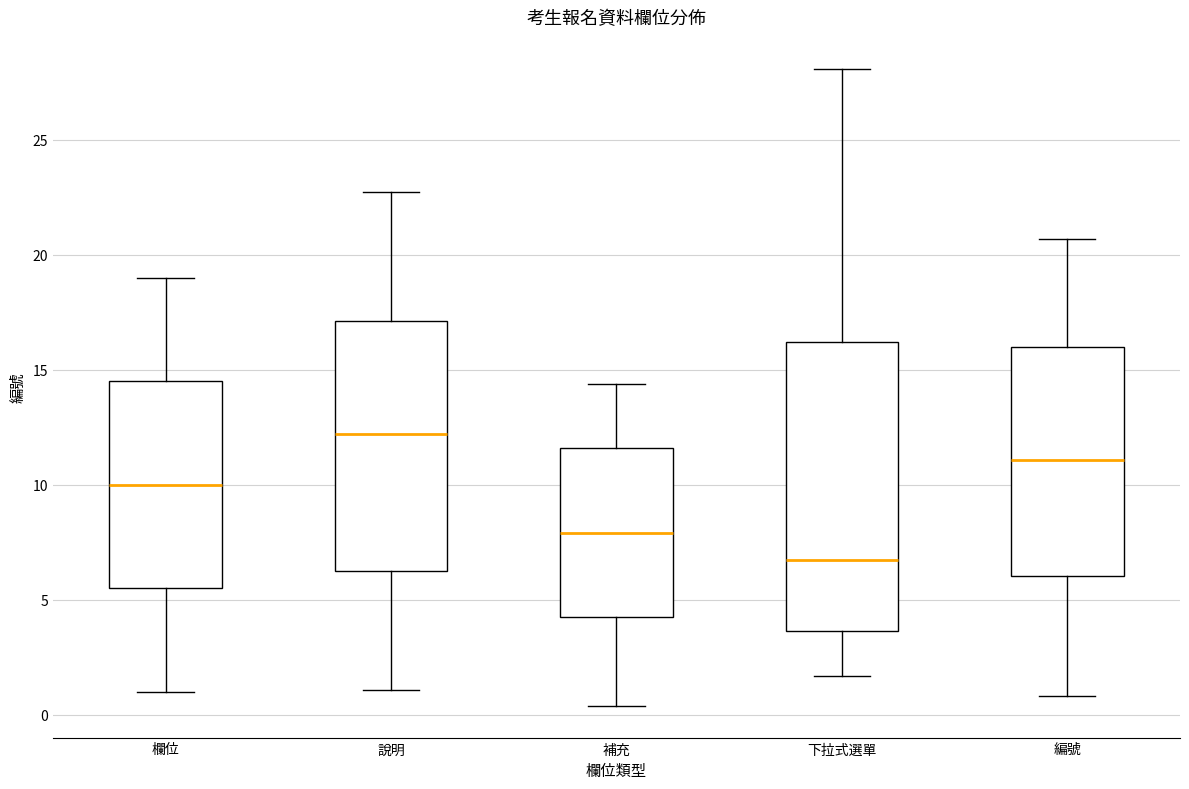

Reading left to right, read every box against the y-axis: the position of its median line, the range the box covers, and the ends of its whiskers. The values are not printed on the chart, so give them approximately, as read against the axis.

欄位: median 10.0, box 5.5 to 14.5, whiskers 1.0 to 19.0
說明: median 12.0, box 6.5 to 17.0, whiskers 1.0 to 22.5
補充: median 8.0, box 4.0 to 11.5, whiskers 0.5 to 14.5
下拉式選單: median 6.5, box 3.5 to 16.0, whiskers 1.5 to 28.0
編號: median 11.0, box 6.0 to 16.0, whiskers 1.0 to 20.5